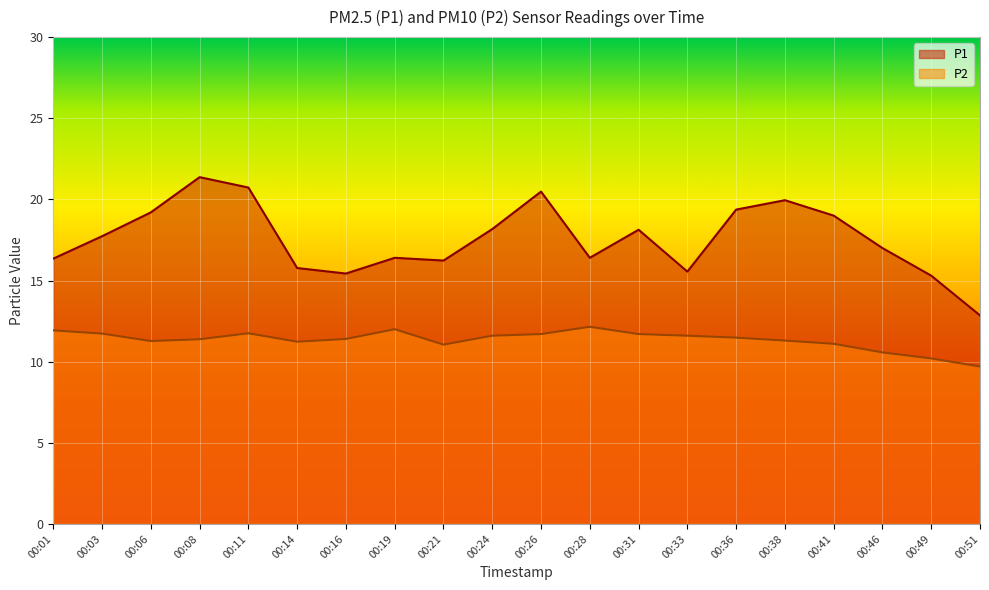

Where does the P2 series first go above 11?

00:01